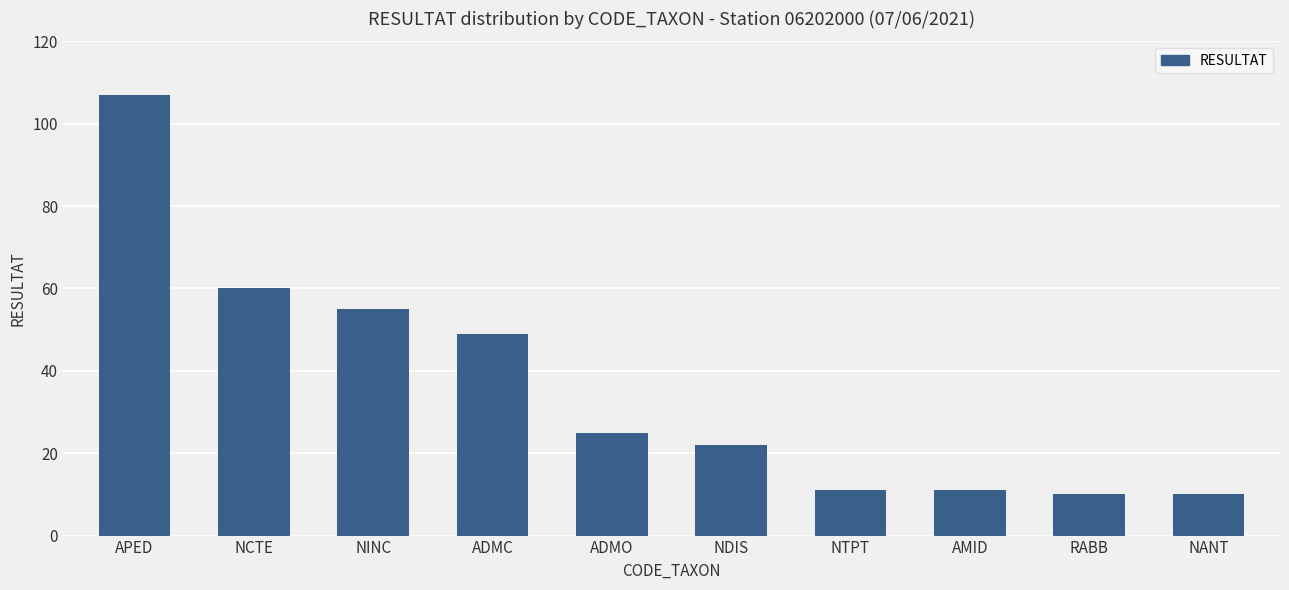

At which label is the value closest to 58?

NCTE